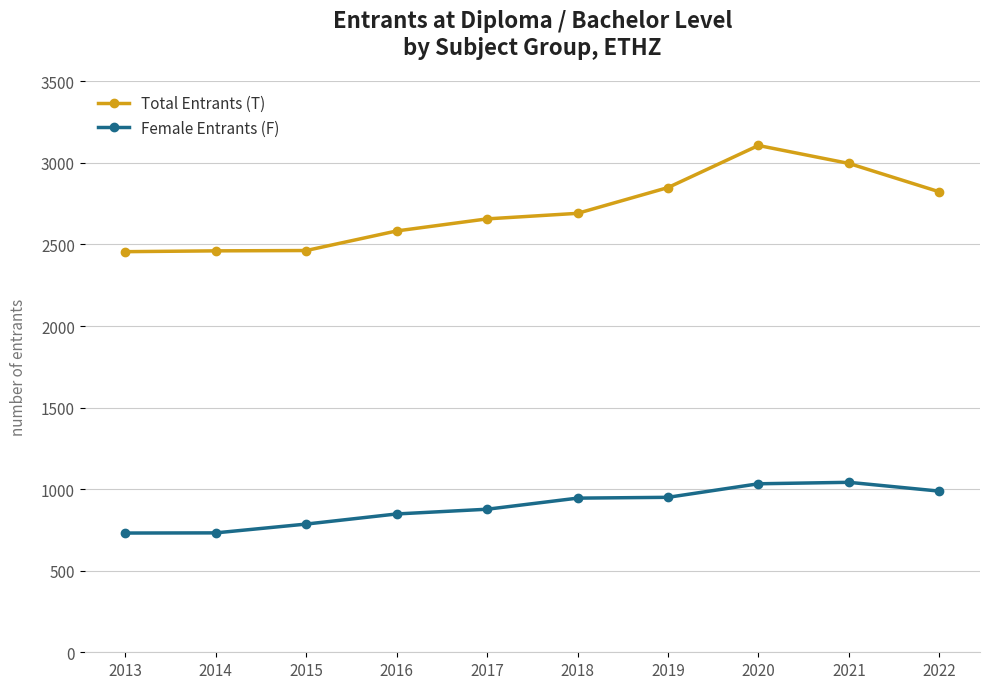

What is the sum of the Female Entrants (F) values at 2017 and 2016?

1725